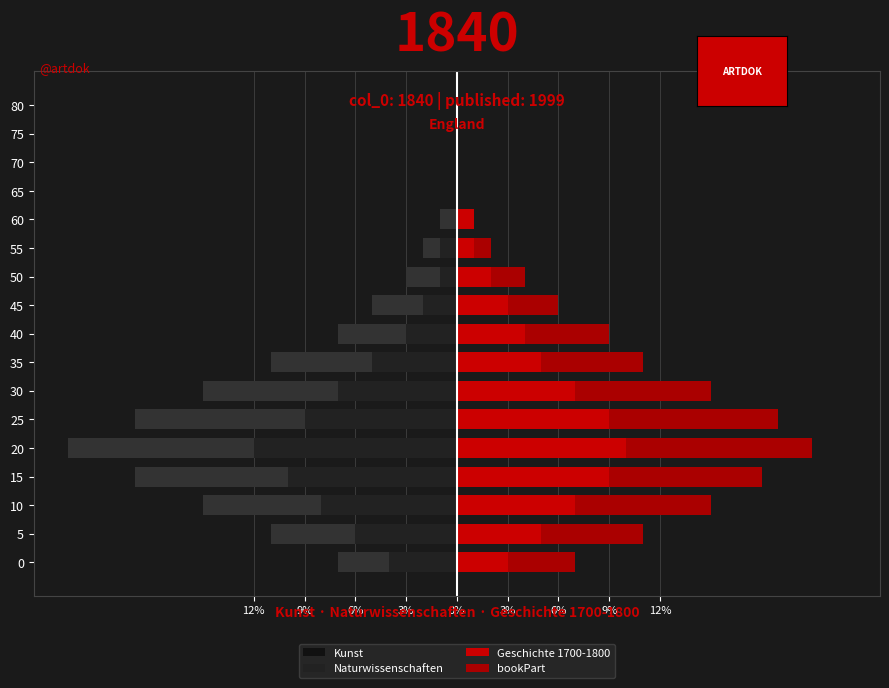

Is it true that Naturwissenschaften equals -16 at 65?

False